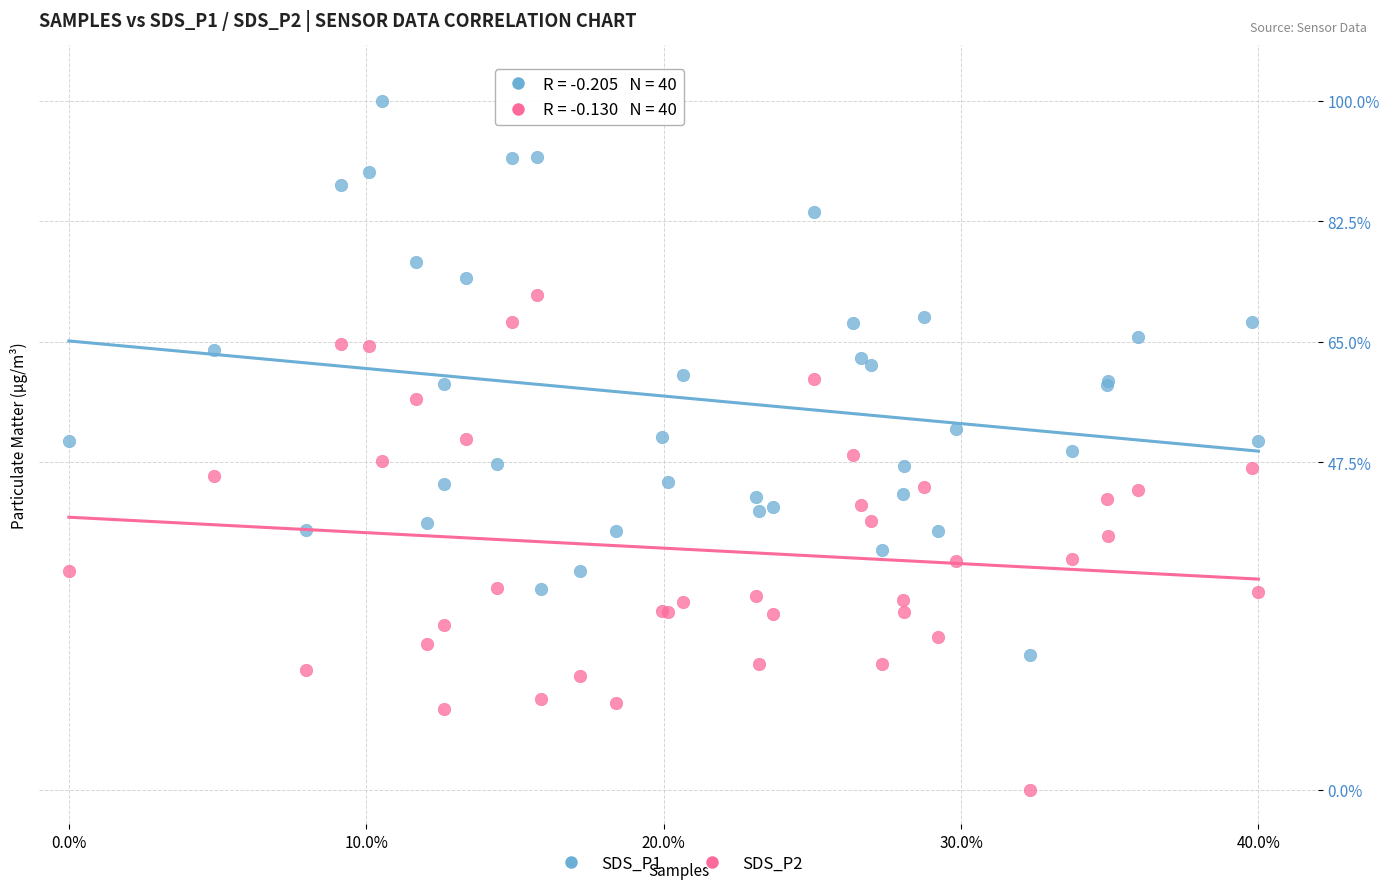

Which series reaches the minimum Y coordinate?

SDS_P2